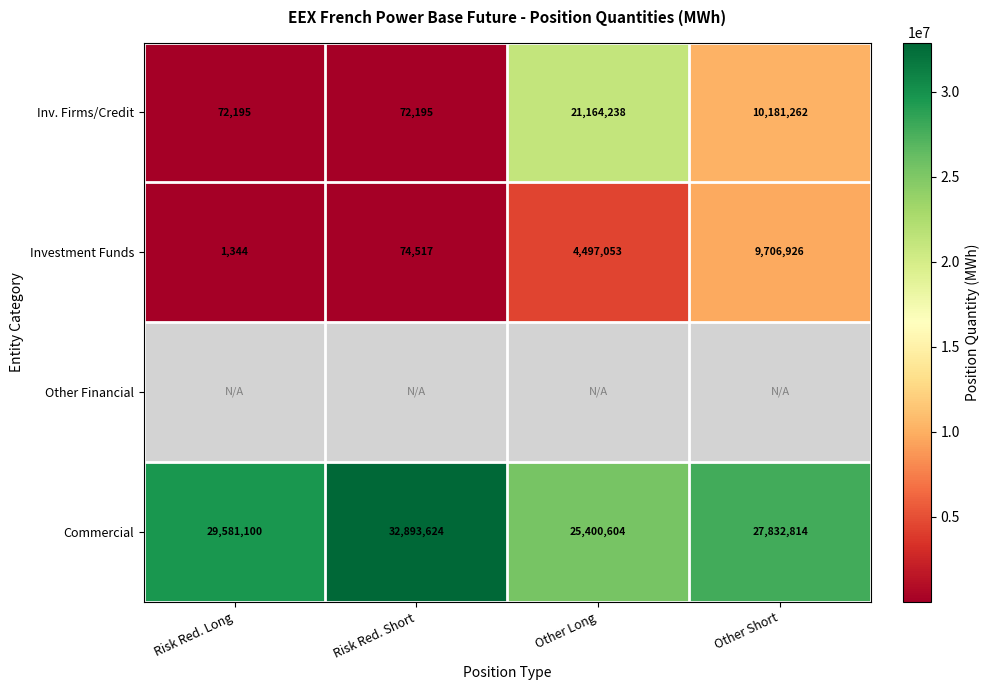

Which label corresponds to the smallest value in the chart?

Risk Red. Long